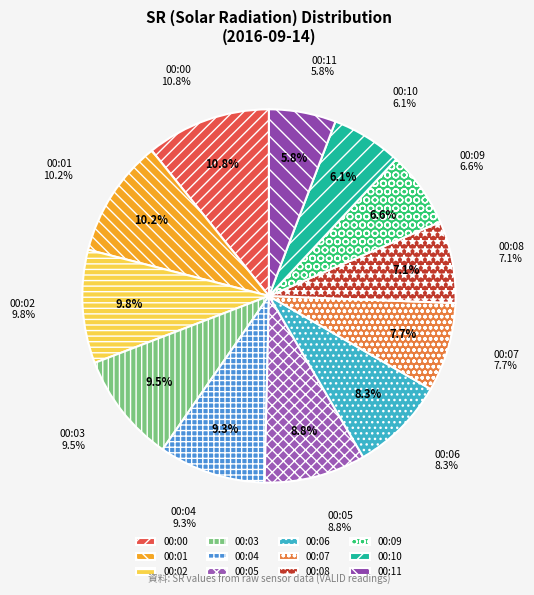

To the nearest percent, what is the difference between the largest and smallest slice percentages?

5%